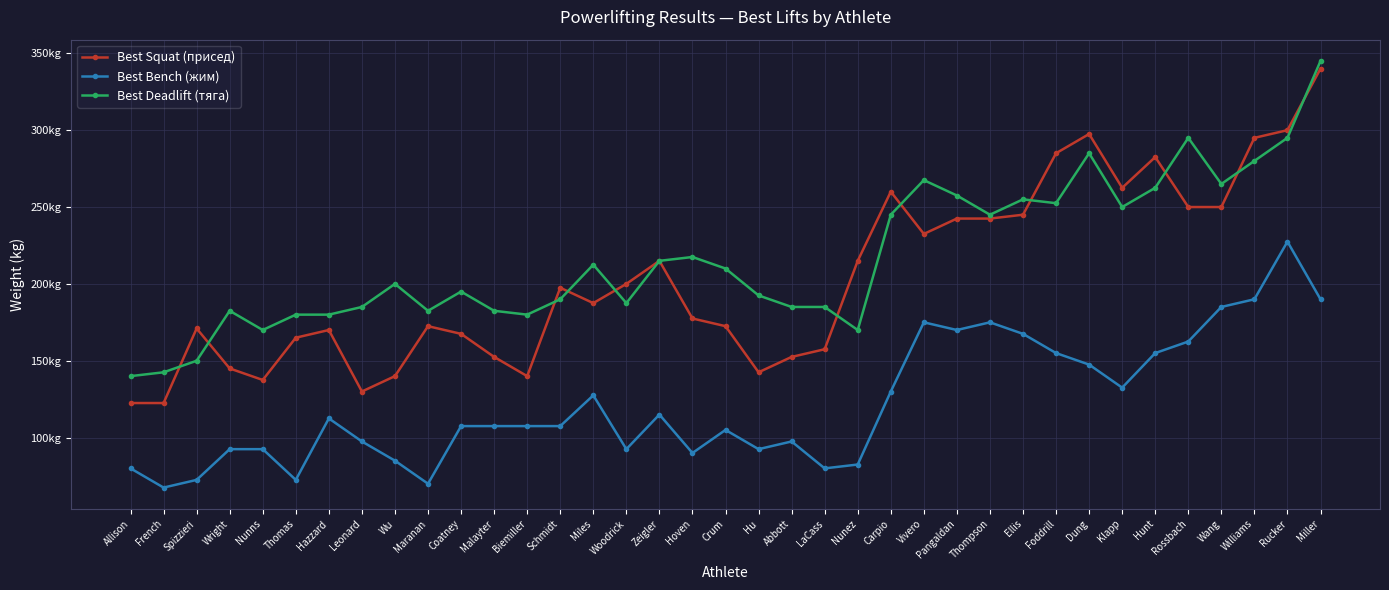

What is the average value of the Best Bench (жим) series?

122.1